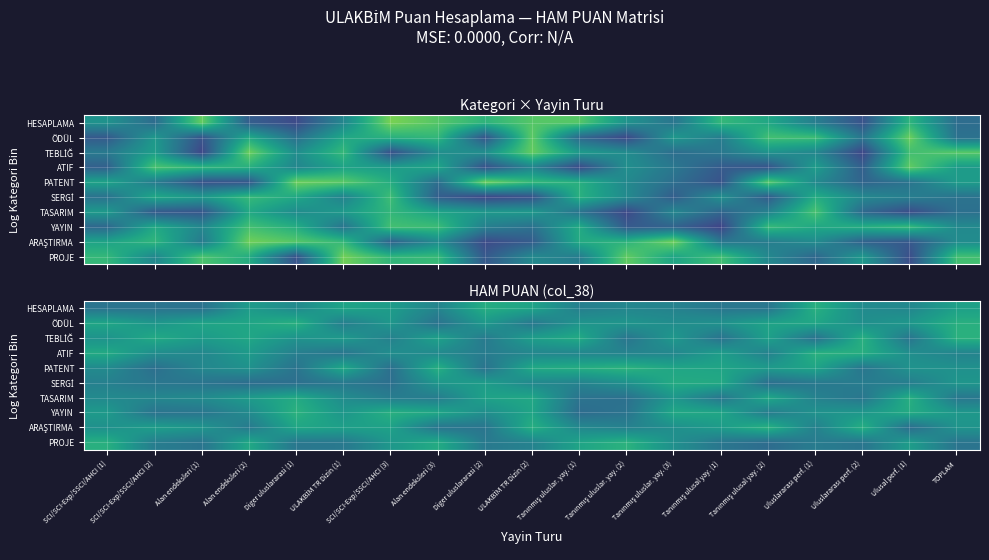

Which series has the largest total across all categories?

ÖDÜL